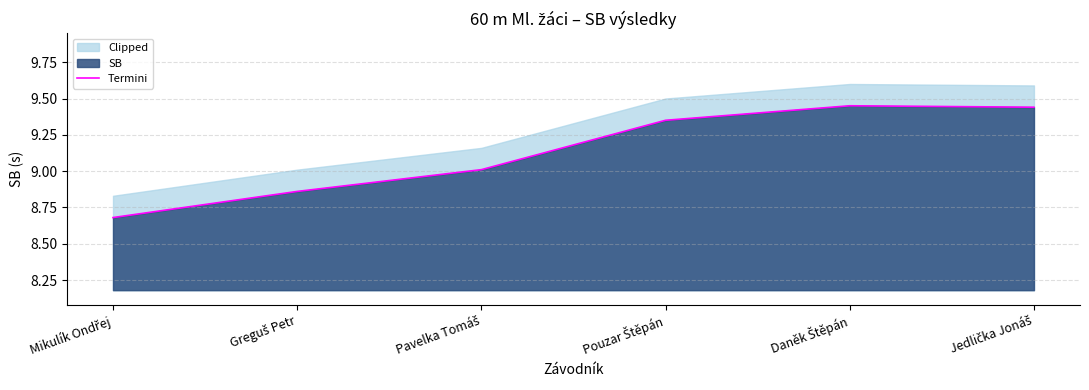

What is the difference between the second highest and second lowest values?

0.6